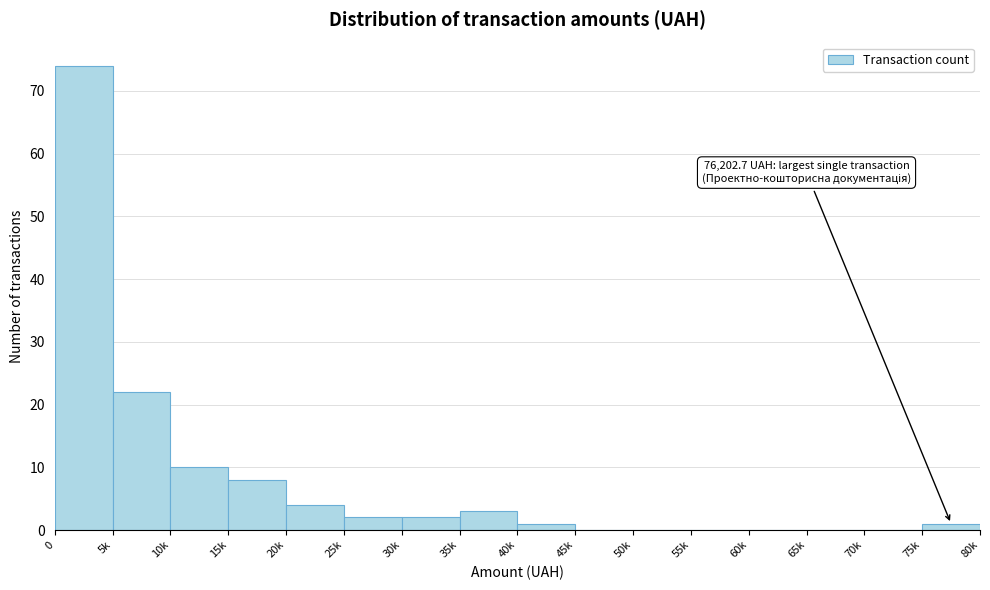

Reading left to right, list all the values displayed in this chart.

0=74	5k=22	10k=10	15k=8	20k=4	25k=2	30k=2	35k=3	40k=1	45k=0	50k=0	55k=0	60k=0	65k=0	70k=0	75k=1